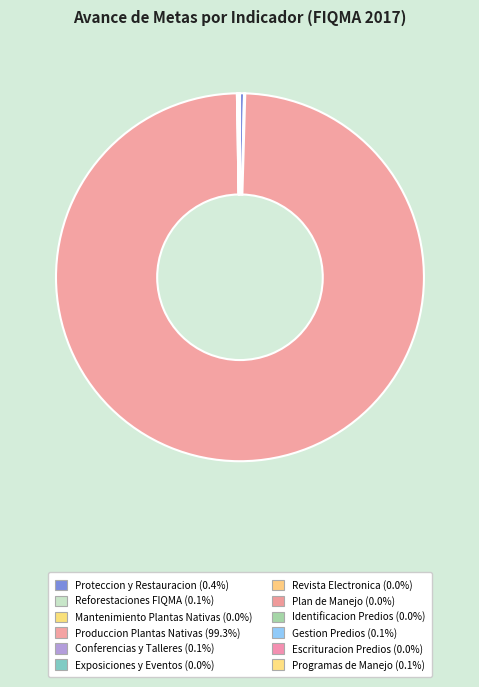

How much of the chart is everything except Programas de Manejo?

99.9%